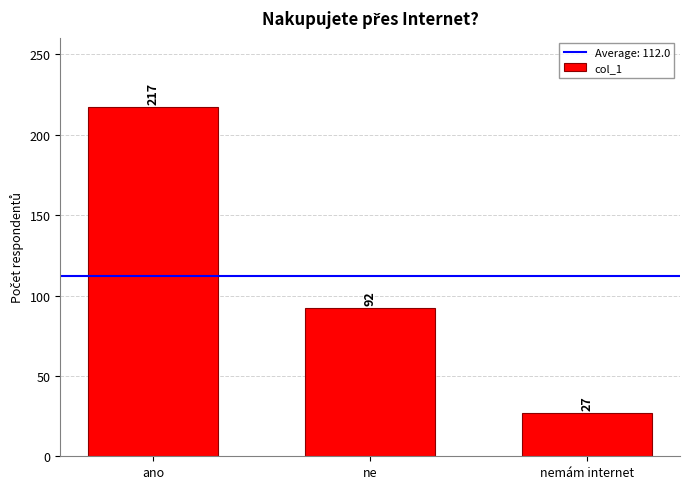

List the labels in order of value, largest first.

ano, ne, nemám internet